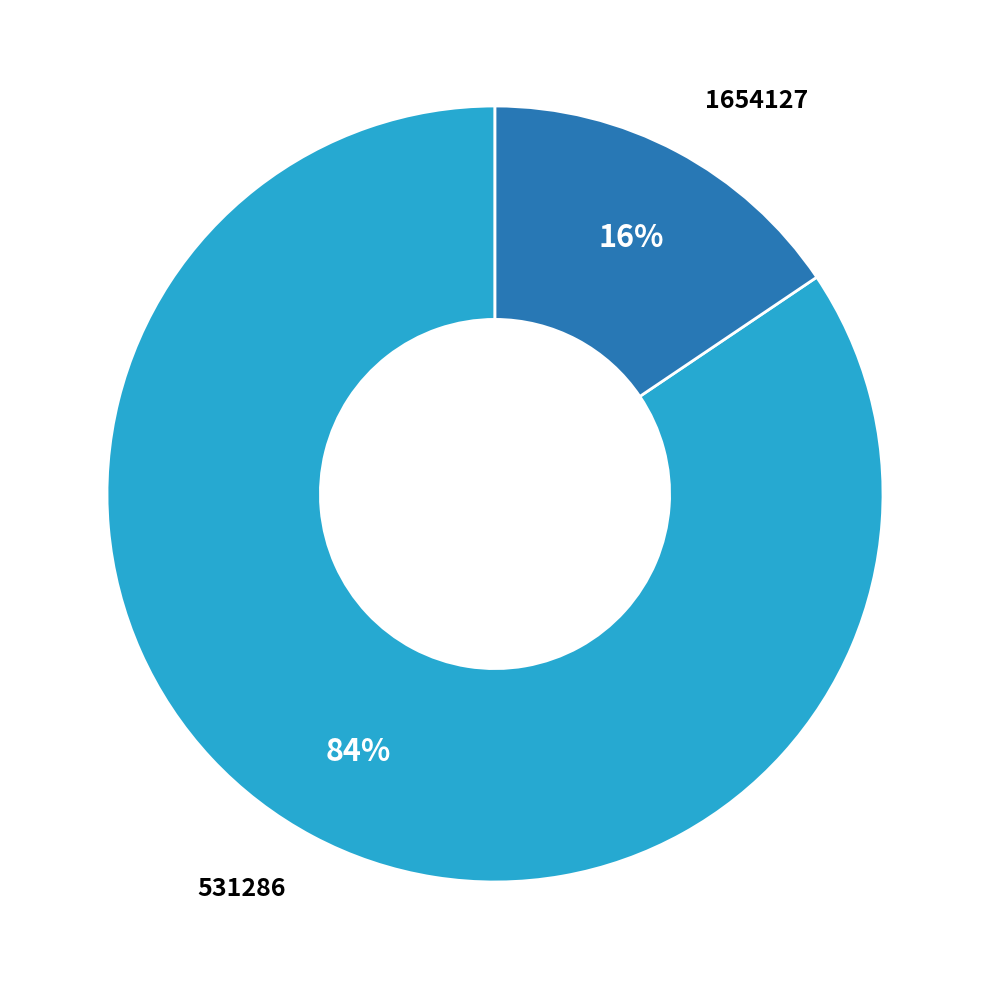

Does any single category account for the majority?

Yes